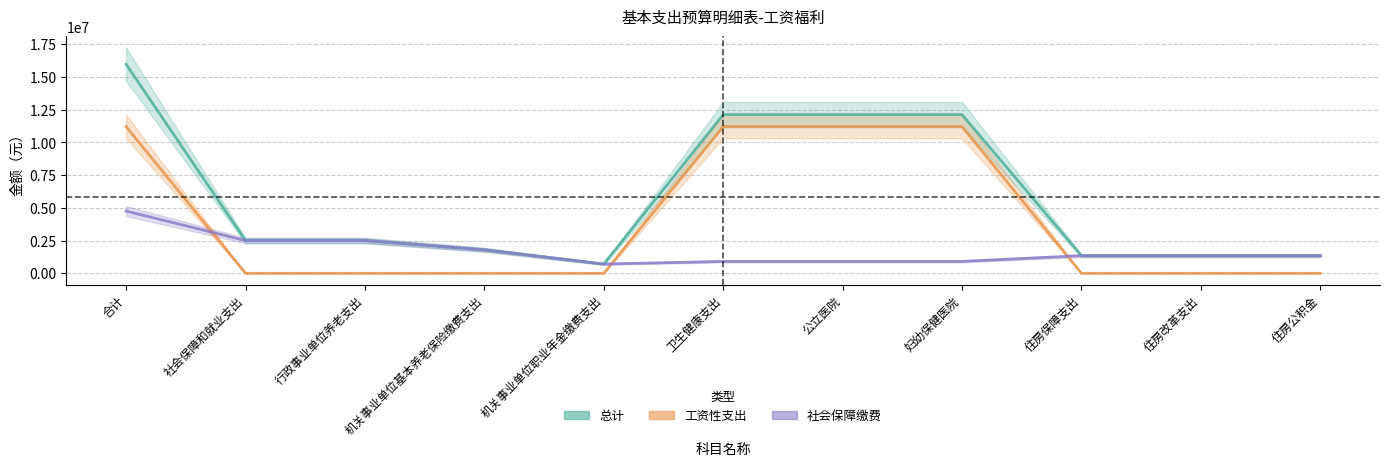

Rank the series by their average value, from highest to lowest.

总计, 工资性支出, 社会保障缴费